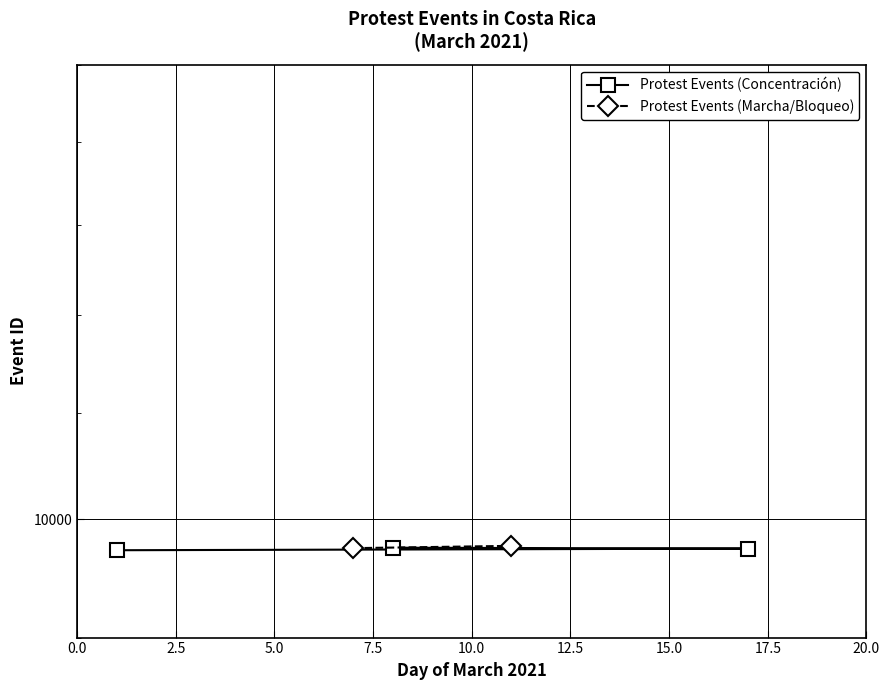

What is the difference between the second highest and minimum values?

14